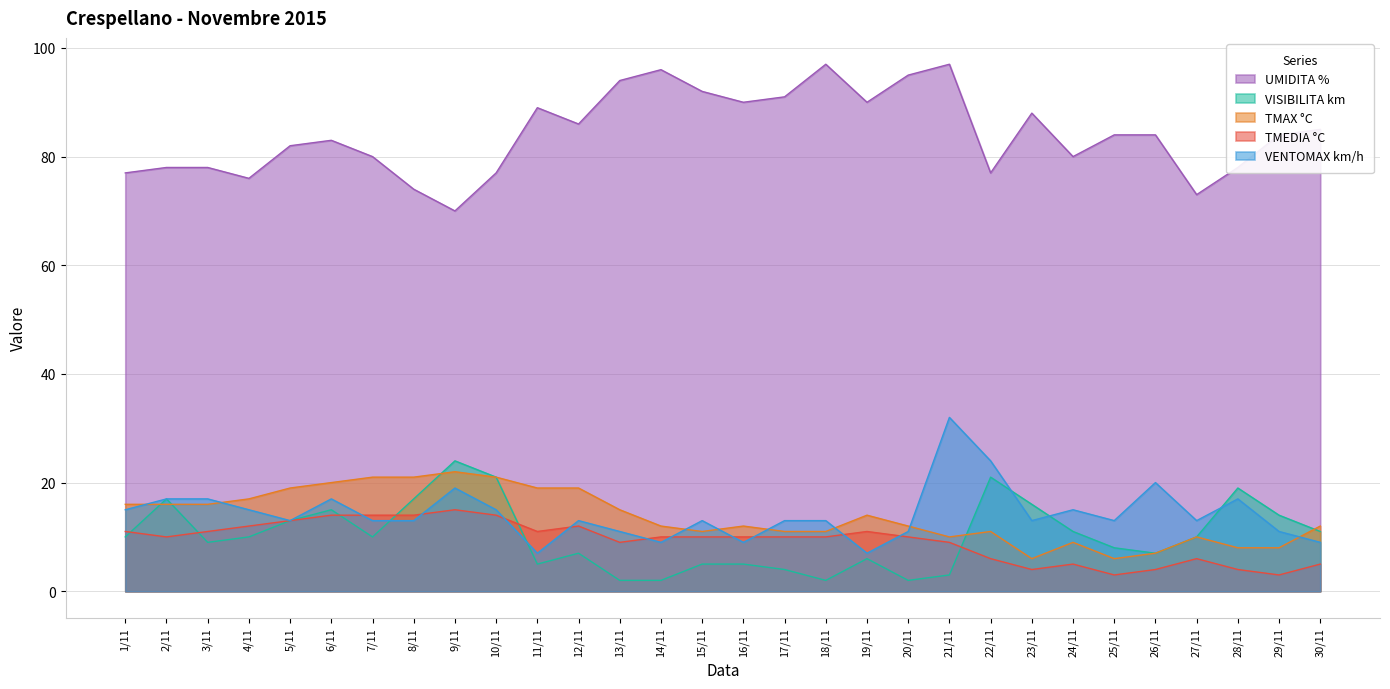

True or false: UMIDITA % and TMEDIA °C intersect in this chart.

False